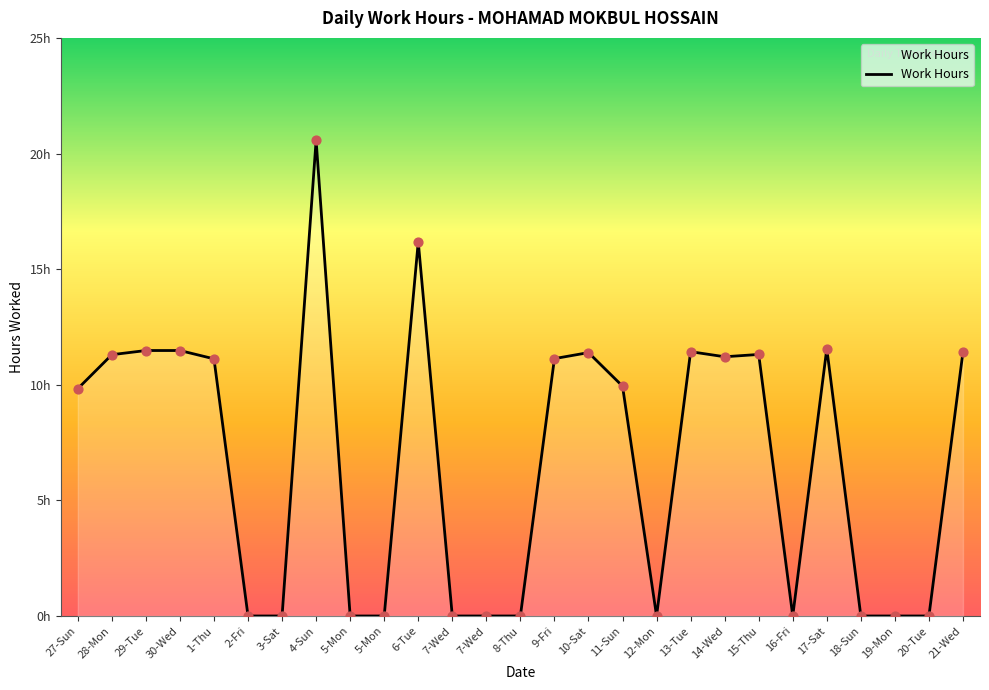

What is the ratio of the value at 13-Tue to the value at 14-Wed?

1.0